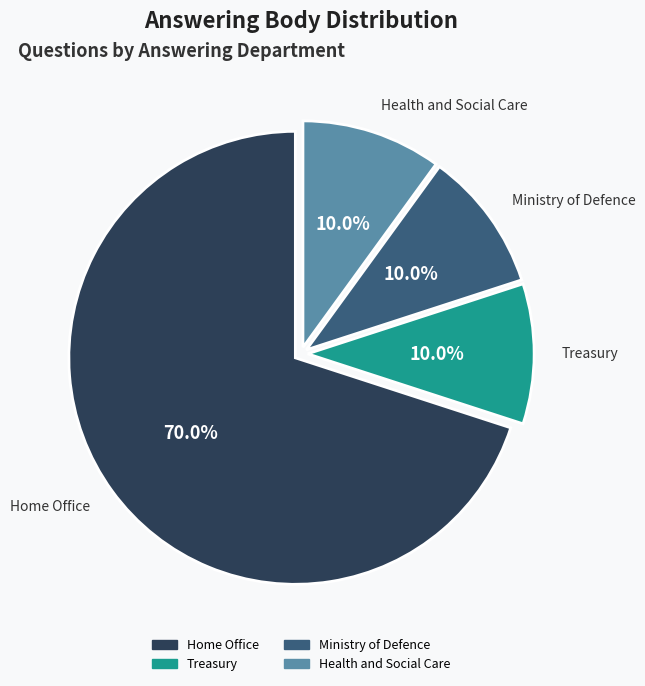

The Ministry of Defence slice represents 2% of the pie. True or false?

False